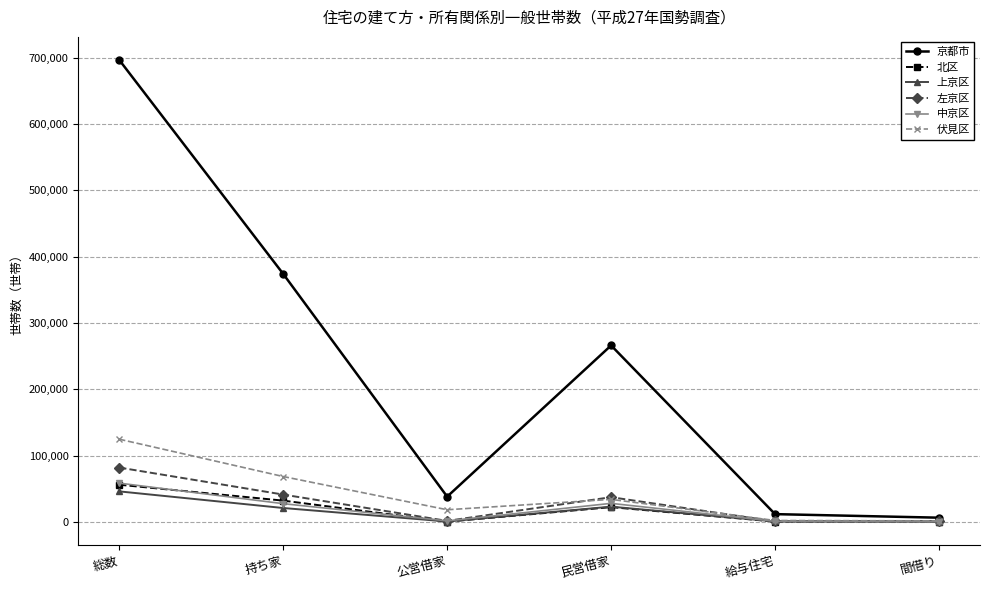

At which label does 中京区 reach its peak?

総数